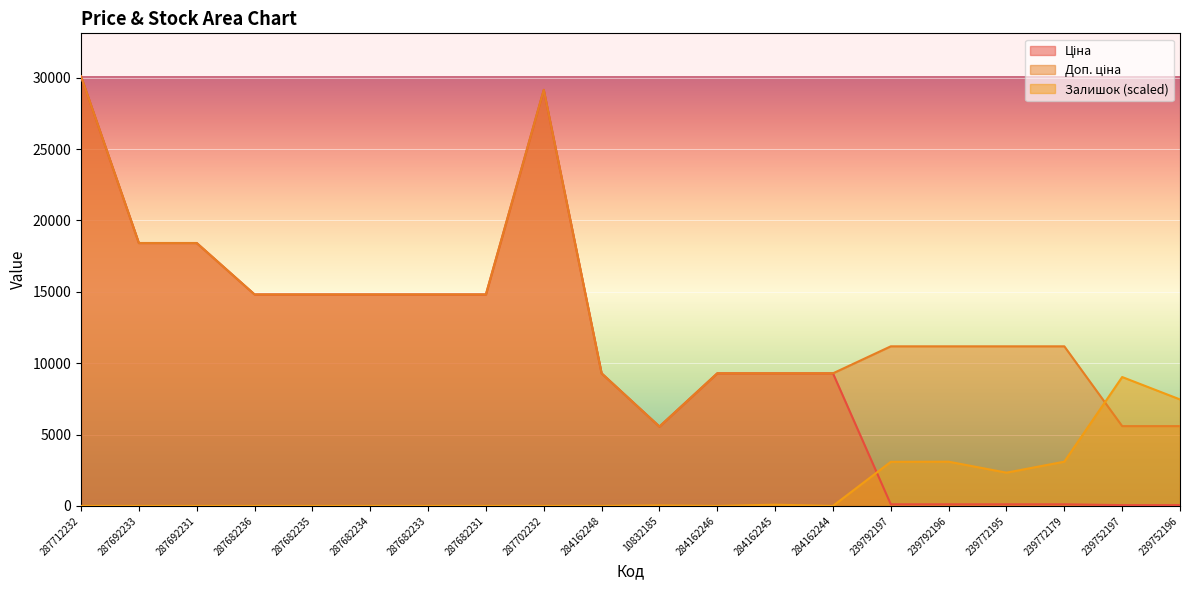

Between 287712232 and 239792197, which series saw the biggest shift?

Ціна